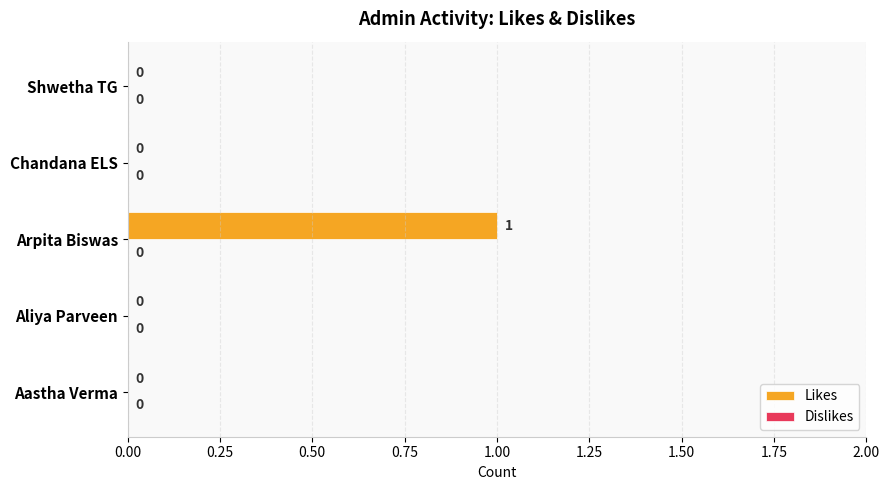

The value at Chandana ELS is -1. True or false?

False